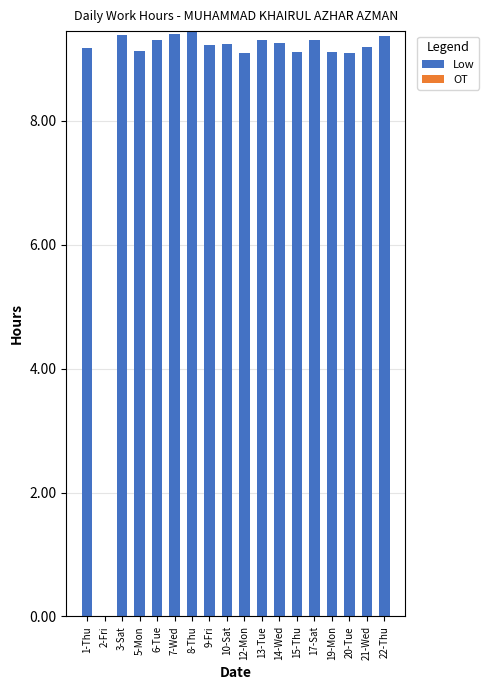

Approximately how many times larger is the value at 22-Thu compared to 5-Mon?

1.0